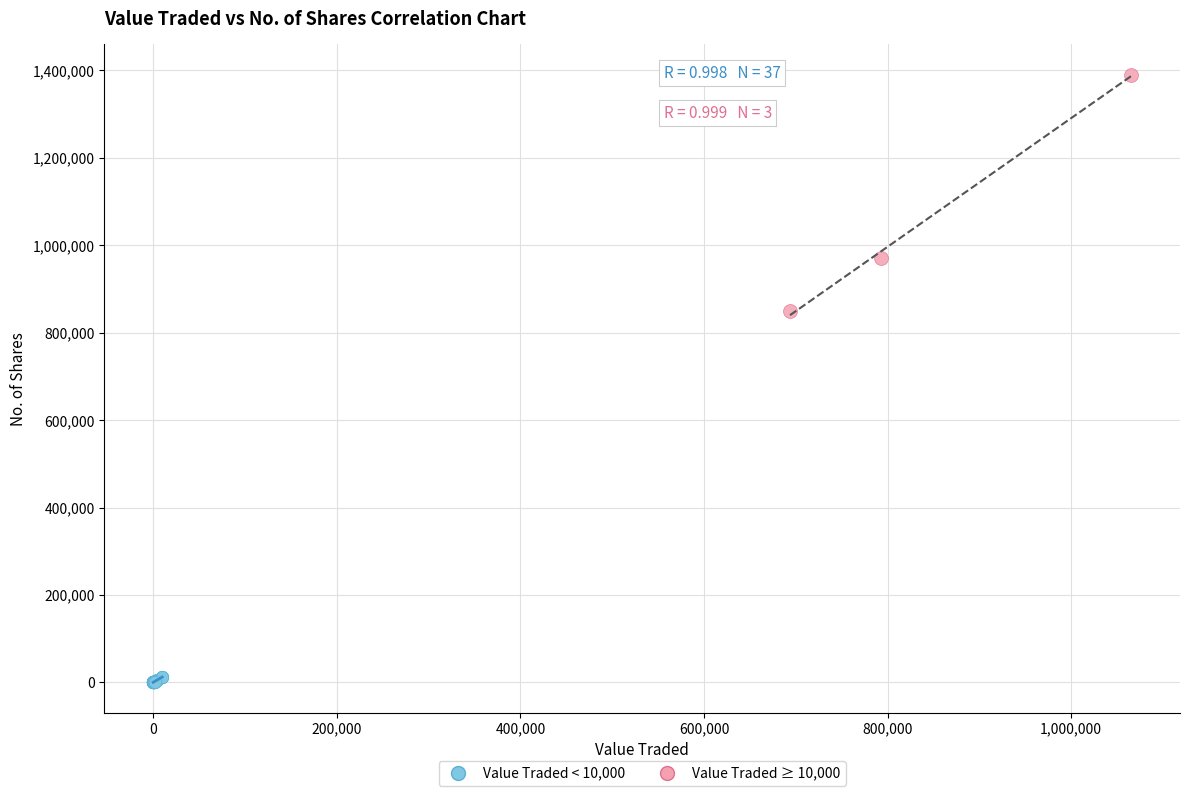

Which series reaches the maximum Y coordinate?

Value Traded ≥ 10,000